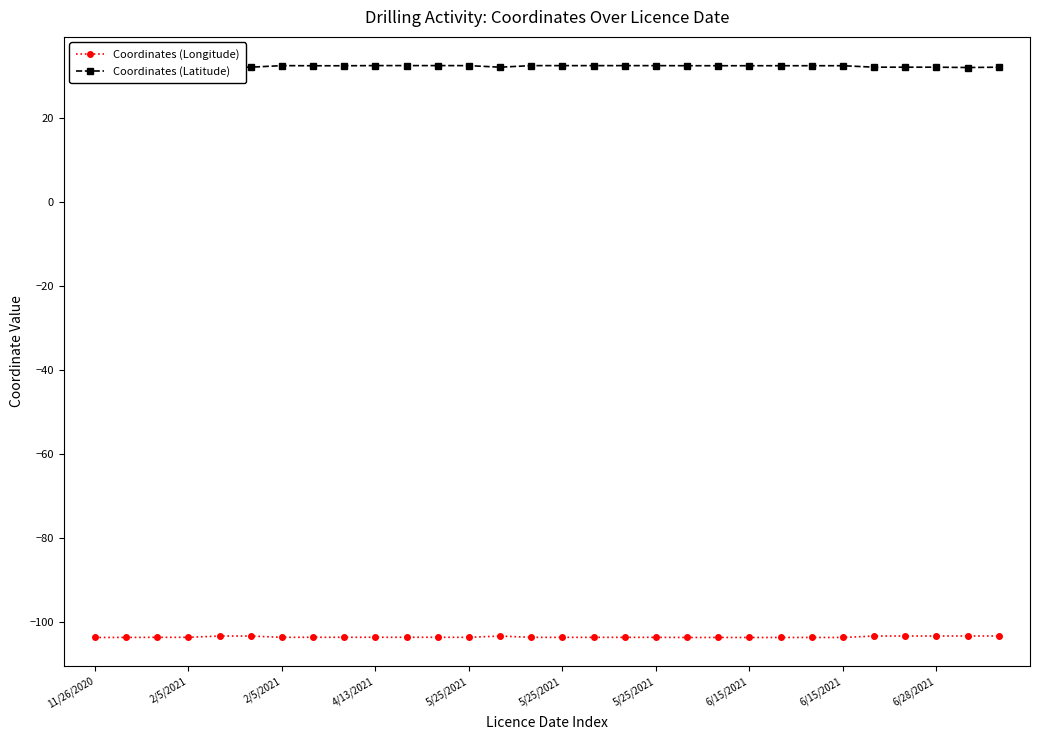

Count the number of data series in this chart.

2